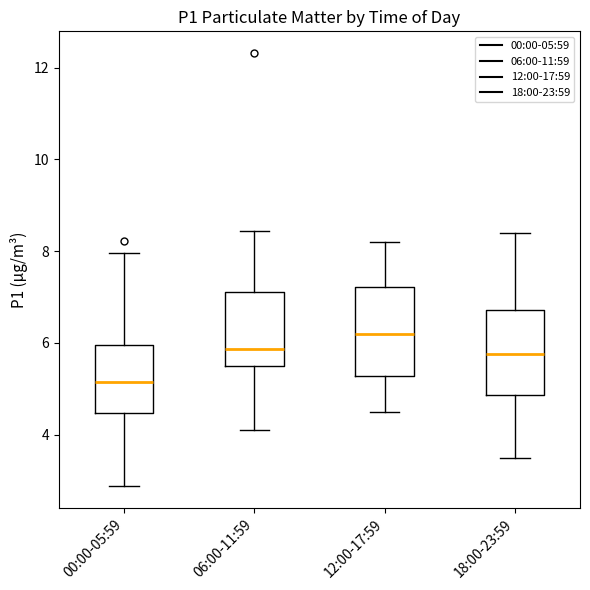

Reading left to right, transcribe this box plot: for each box, give where its median line is, the range the box spans, and where its two whiskers end, as read against the y-axis. The values are not printed on the chart, so give them approximately, as read against the axis.

00:00-05:59: median 5.2, box 4.4 to 6.0, whiskers 2.8 to 8.0
06:00-11:59: median 5.8, box 5.4 to 7.2, whiskers 4.2 to 8.4
12:00-17:59: median 6.2, box 5.2 to 7.2, whiskers 4.6 to 8.2
18:00-23:59: median 5.8, box 4.8 to 6.8, whiskers 3.6 to 8.4